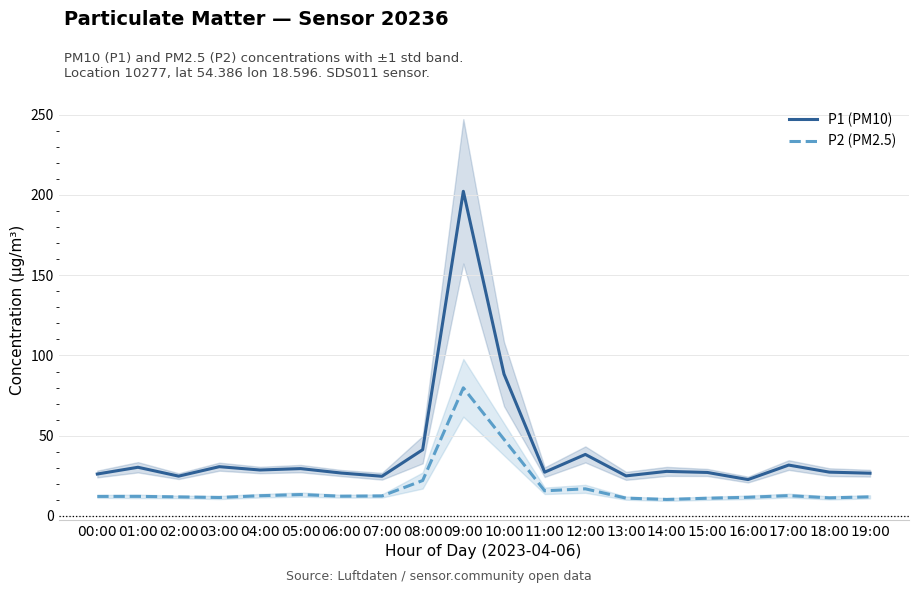

What is the difference between the P1 (PM10) values at 17:00 and 18:00?

4.4